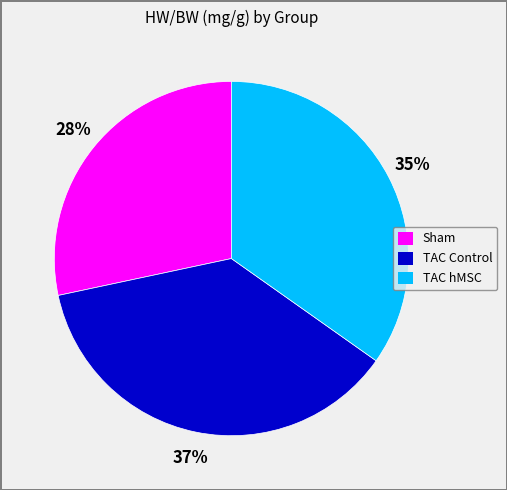

To the nearest percent, what is the difference between the largest and smallest slice percentages?

9%